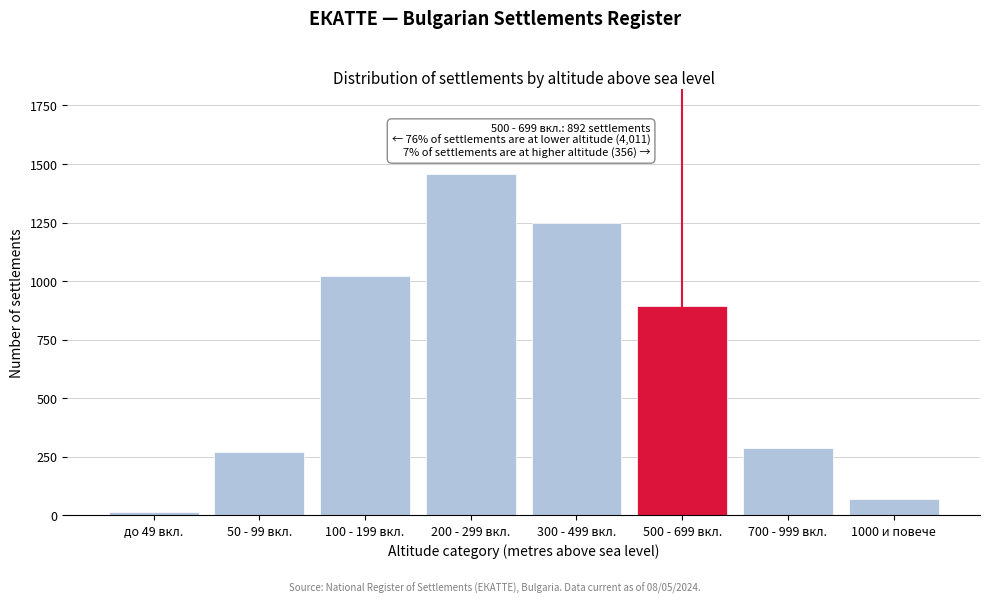

Reading right to left, list all the values displayed in this chart.

1000 и повече=69	700 - 999 вкл.=287	500 - 699 вкл.=892	300 - 499 вкл.=1247	200 - 299 вкл.=1456	100 - 199 вкл.=1023	50 - 99 вкл.=271	до 49 вкл.=14